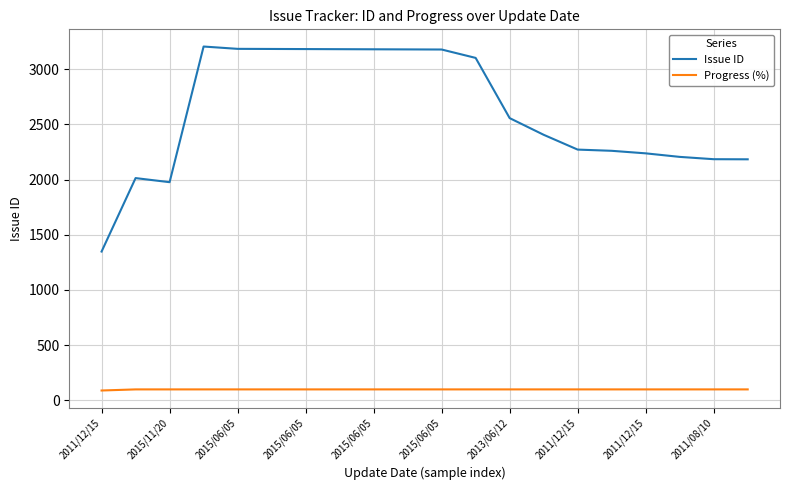

True or false: Issue ID and Progress (%) intersect in this chart.

False